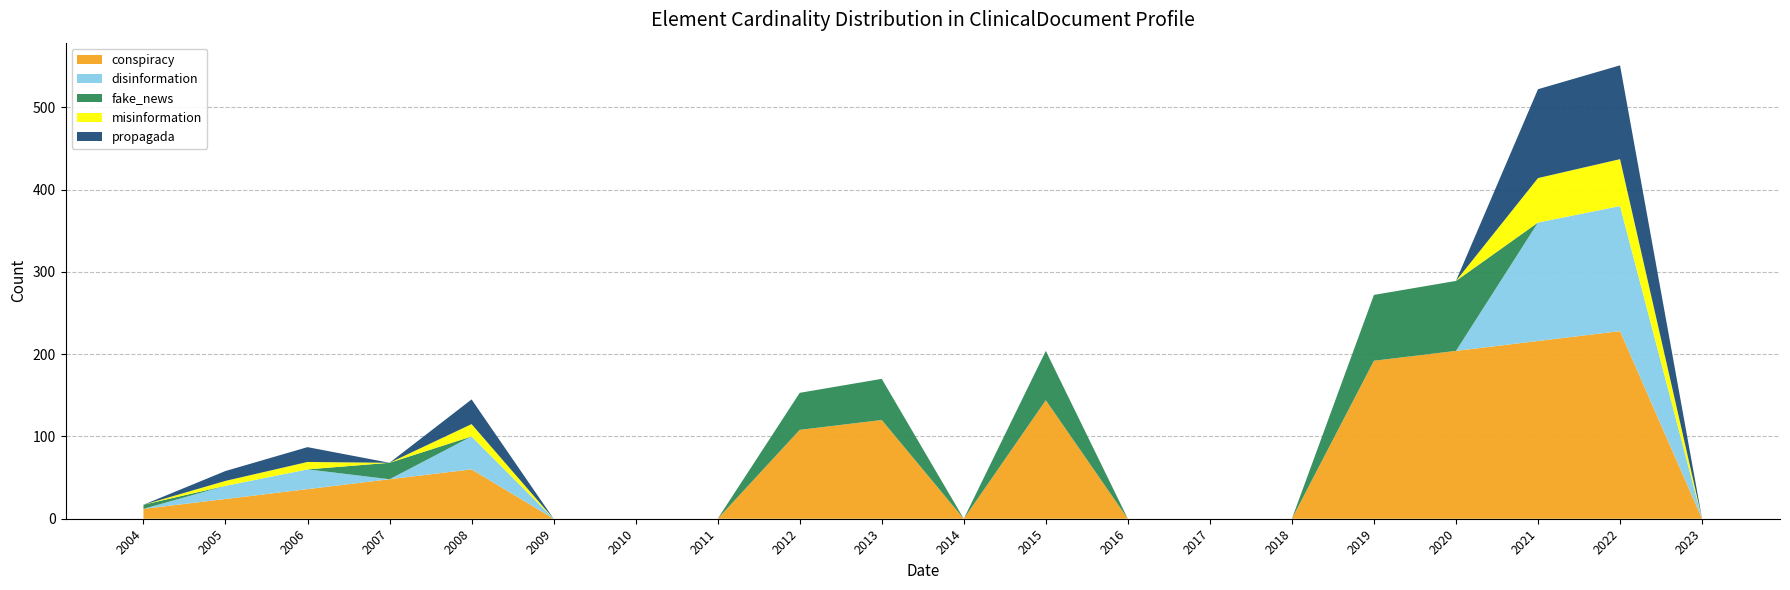

The conspiracy series shows 123 at 2016. True or false?

False